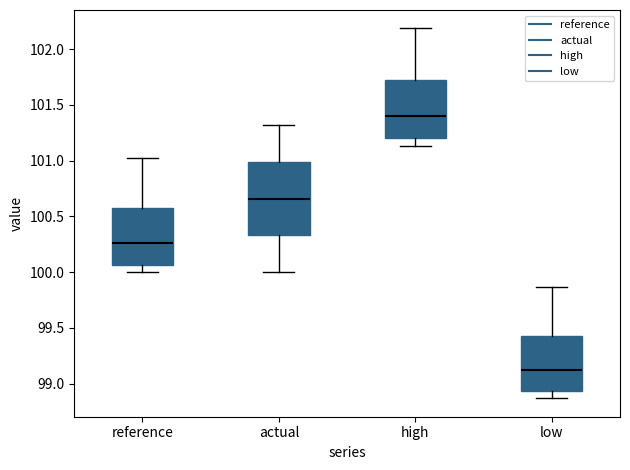

Reading left to right, transcribe this box plot: for each box, give where its median line is, the range the box spans, and where its two whiskers end, as read against the y-axis. The values are not printed on the chart, so give them approximately, as read against the axis.

reference: median 100.25, box 100.05 to 100.60, whiskers 100.00 to 101.00
actual: median 100.65, box 100.35 to 101.00, whiskers 100.00 to 101.30
high: median 101.40, box 101.20 to 101.75, whiskers 101.15 to 102.20
low: median 99.10, box 98.95 to 99.45, whiskers 98.85 to 99.85